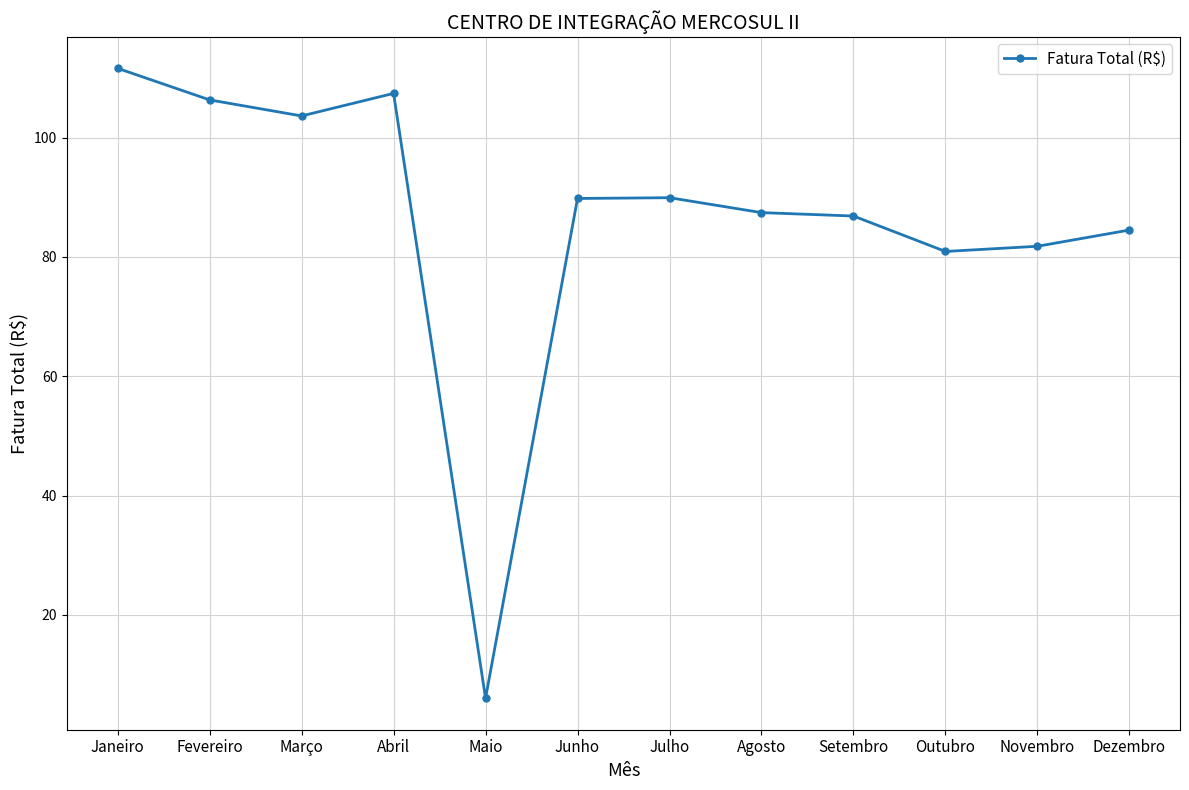

Between Abril and Setembro, which is larger?

Abril